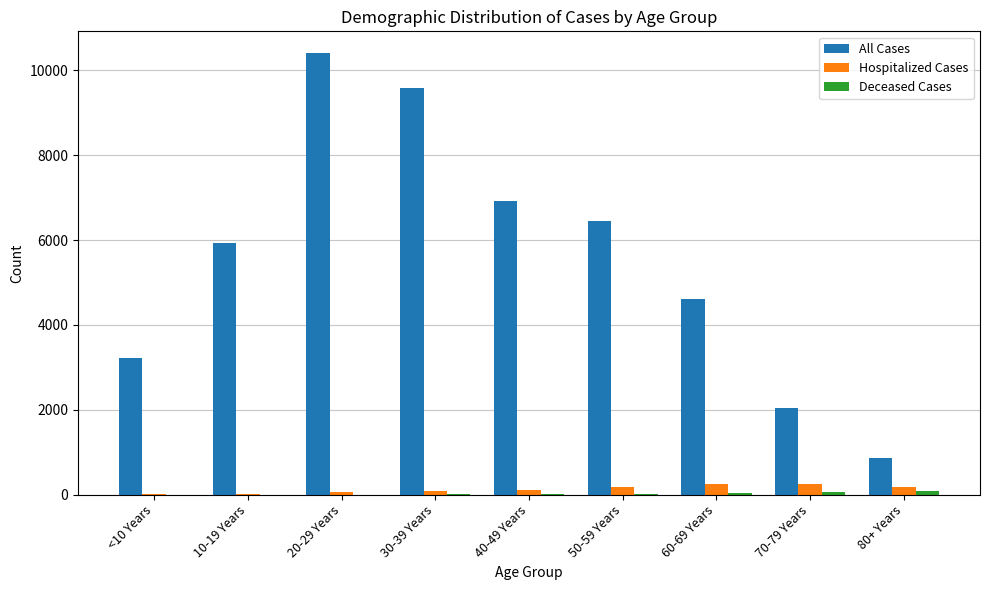

At which label is All Cases closest to 5628?

10-19 Years